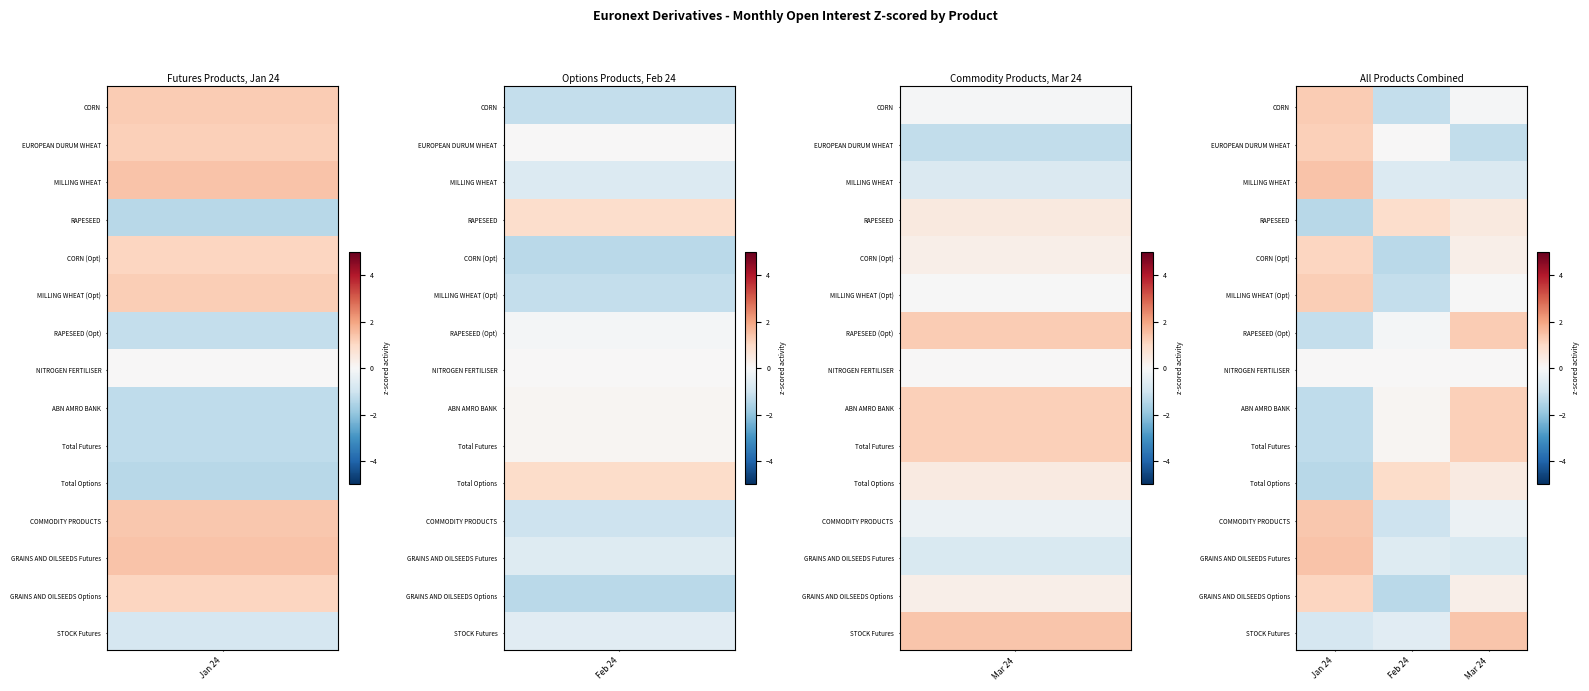

Which has a higher value, Jan 24 or Feb 24?

Jan 24